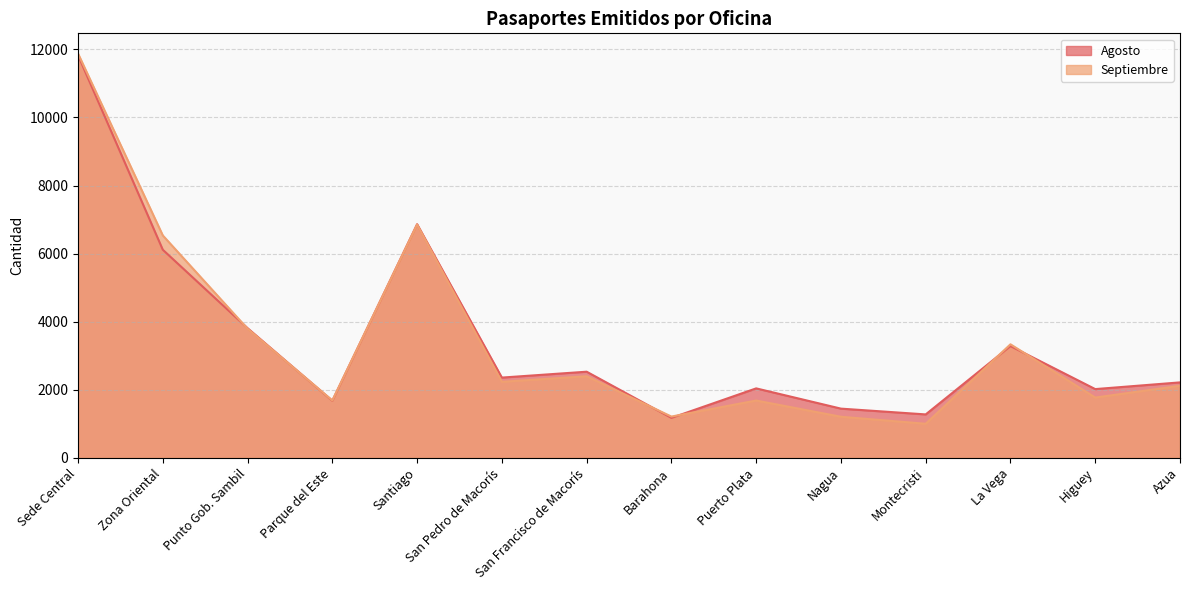

Where do Agosto and Septiembre first cross each other?

Zona Oriental and Punto Gob. Sambil